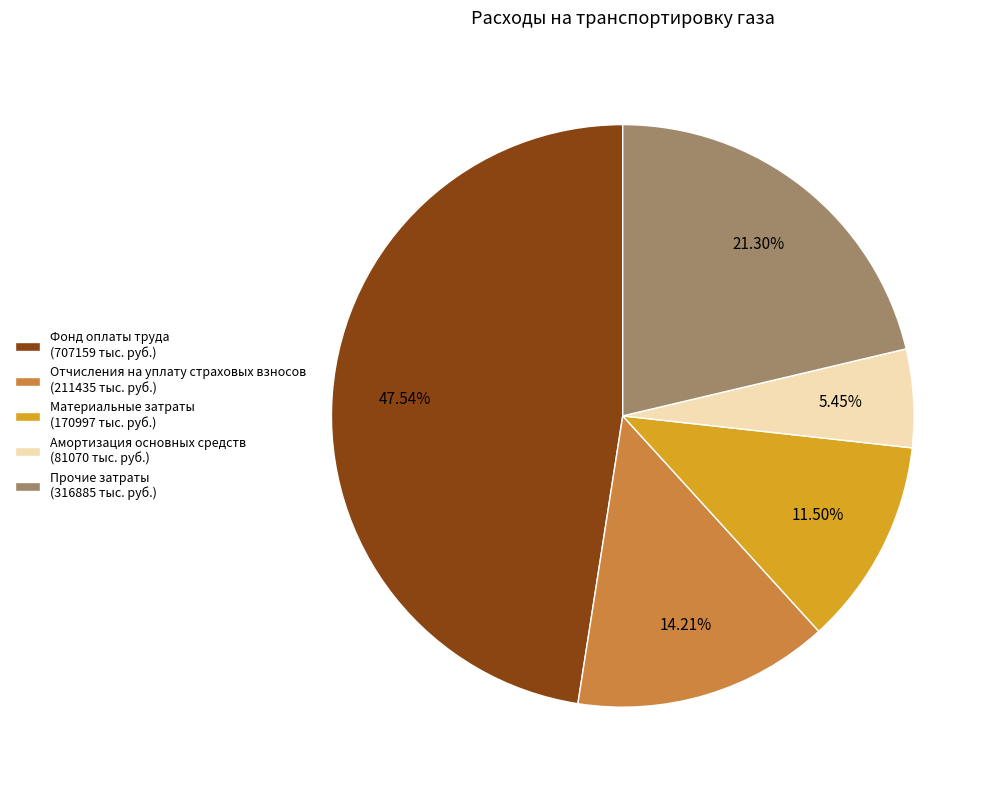

Is Отчисления на уплату страховых взносов the majority of the pie?

No